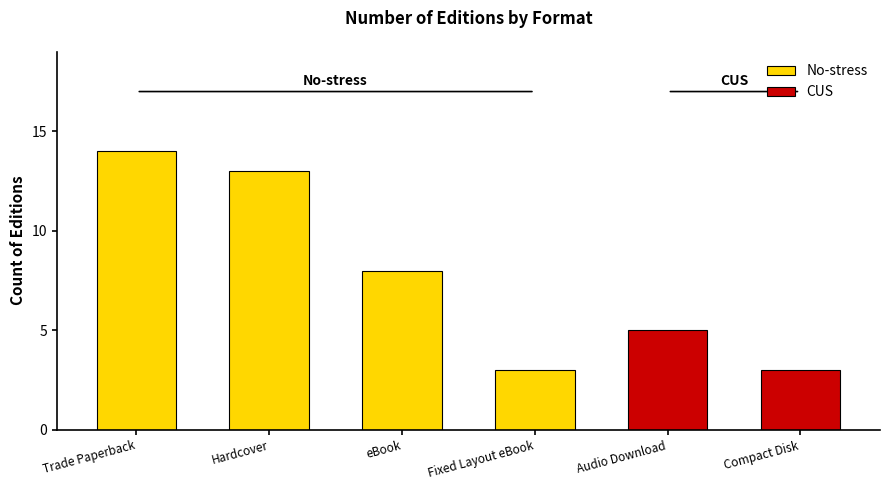

What is the sum of all No-stress values?

38